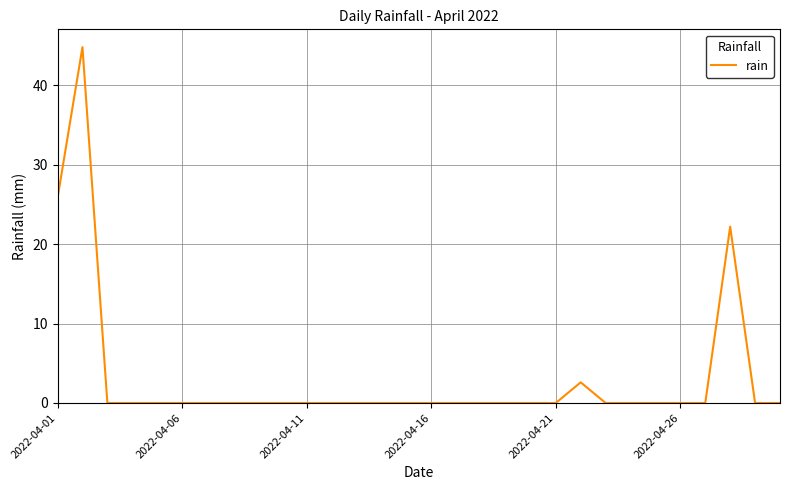

What is the difference between the maximum and minimum values?

44.8